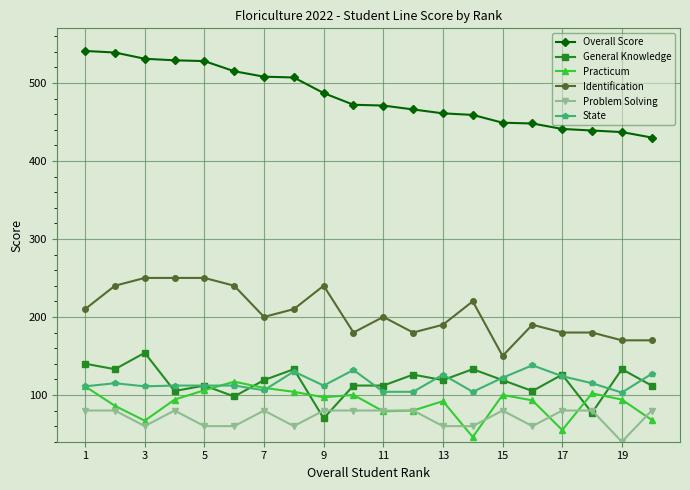

What is the greatest value displayed?

541